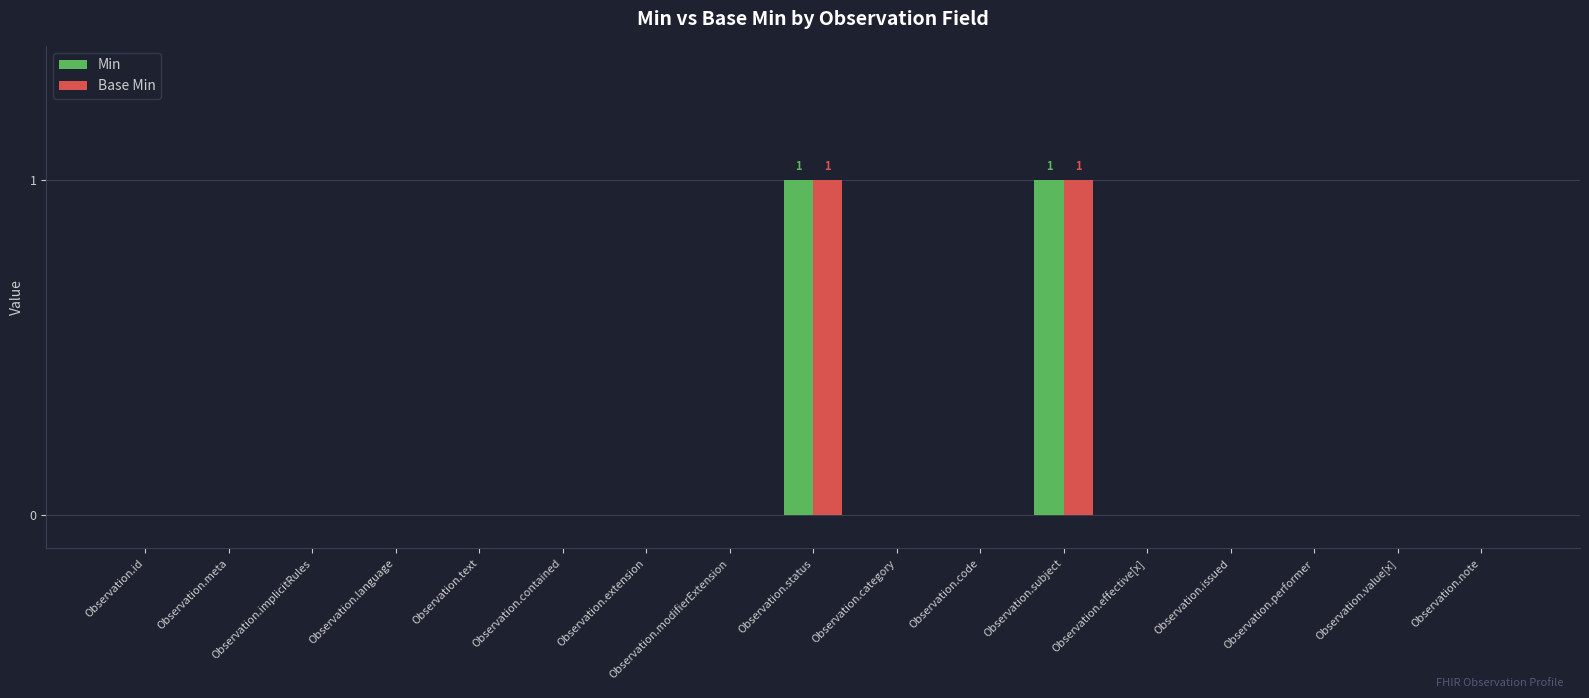

What is the sum of all Min values?

2